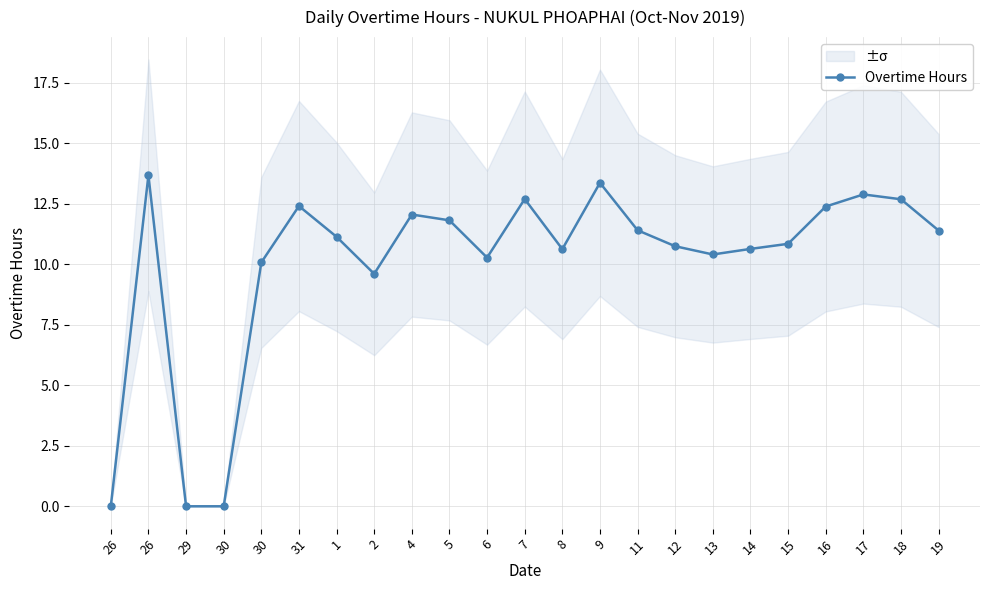

Reading right to left, list all the values displayed in this chart.

11.4	12.7	12.9	12.4	10.8	10.6	10.4	10.7	11.4	13.4	10.6	12.7	10.3	11.8	12.1	9.6	11.1	12.4	10.1	0.0	0.0	13.7	0.0